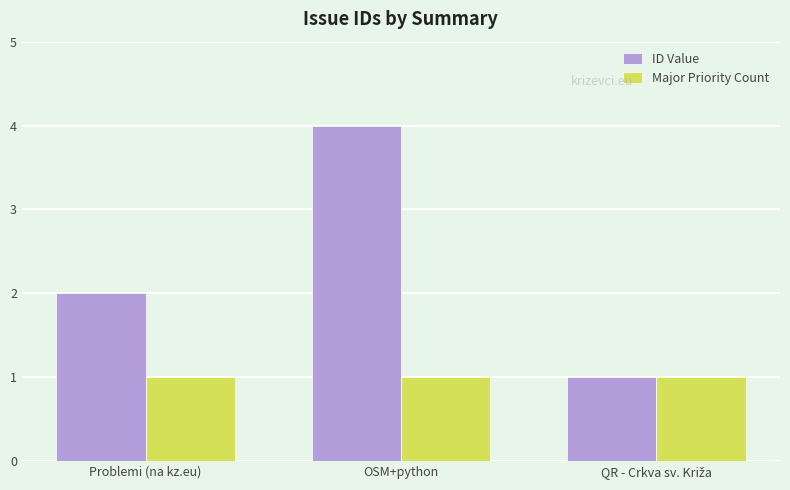

Is it true that ID Value equals 4 at OSM+python?

True